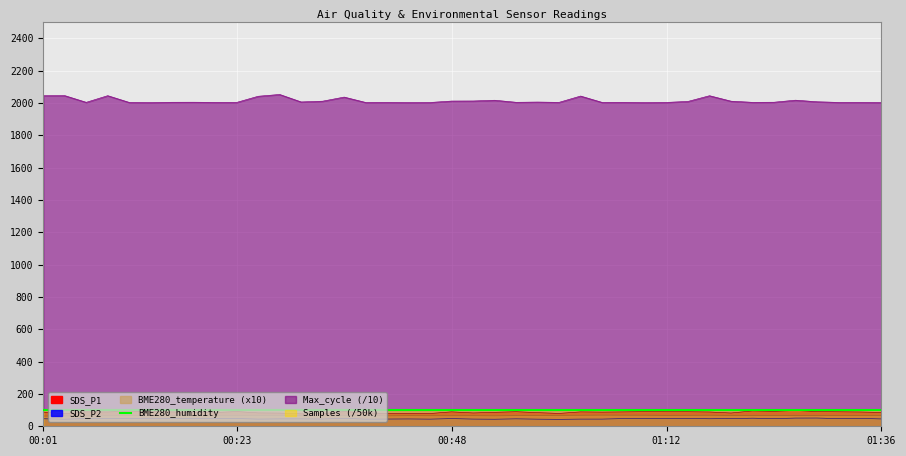

How many lines are shown in the chart?

5